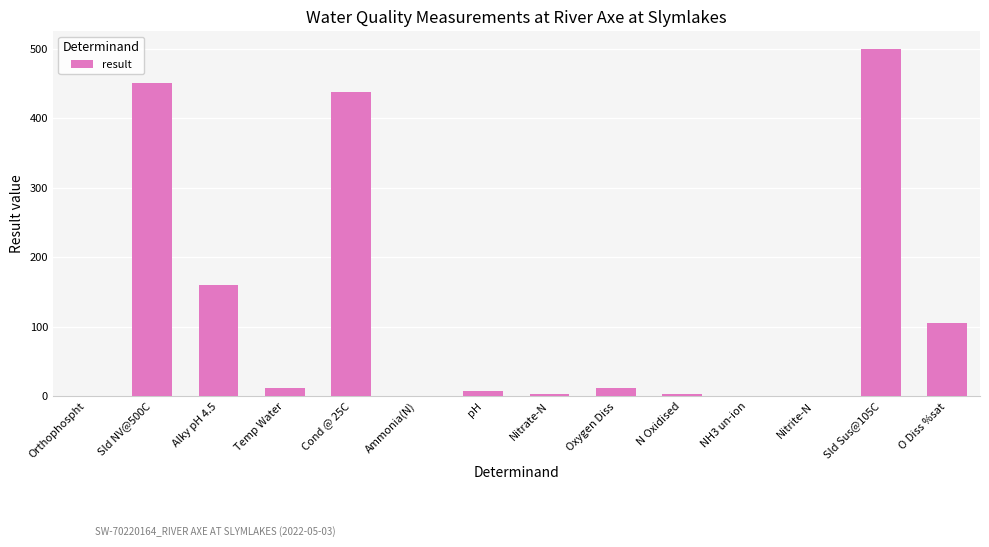

The value at Sld Sus@105C is 500.0. True or false?

True